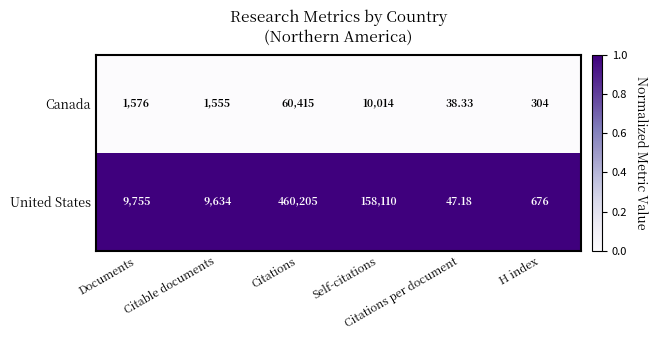

What is the greatest value displayed?

460205.0